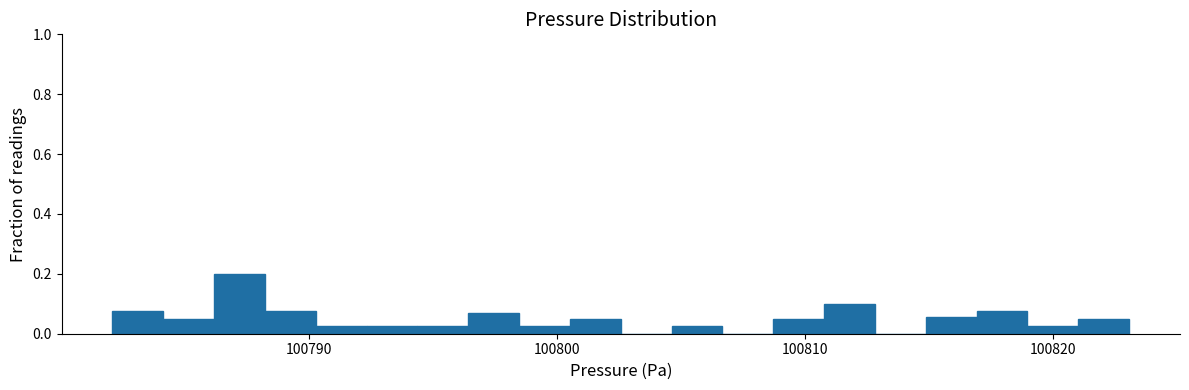

Around what value on the x-axis is the tallest bar? Give the approximate position of its centre, as read against the axis.

100787